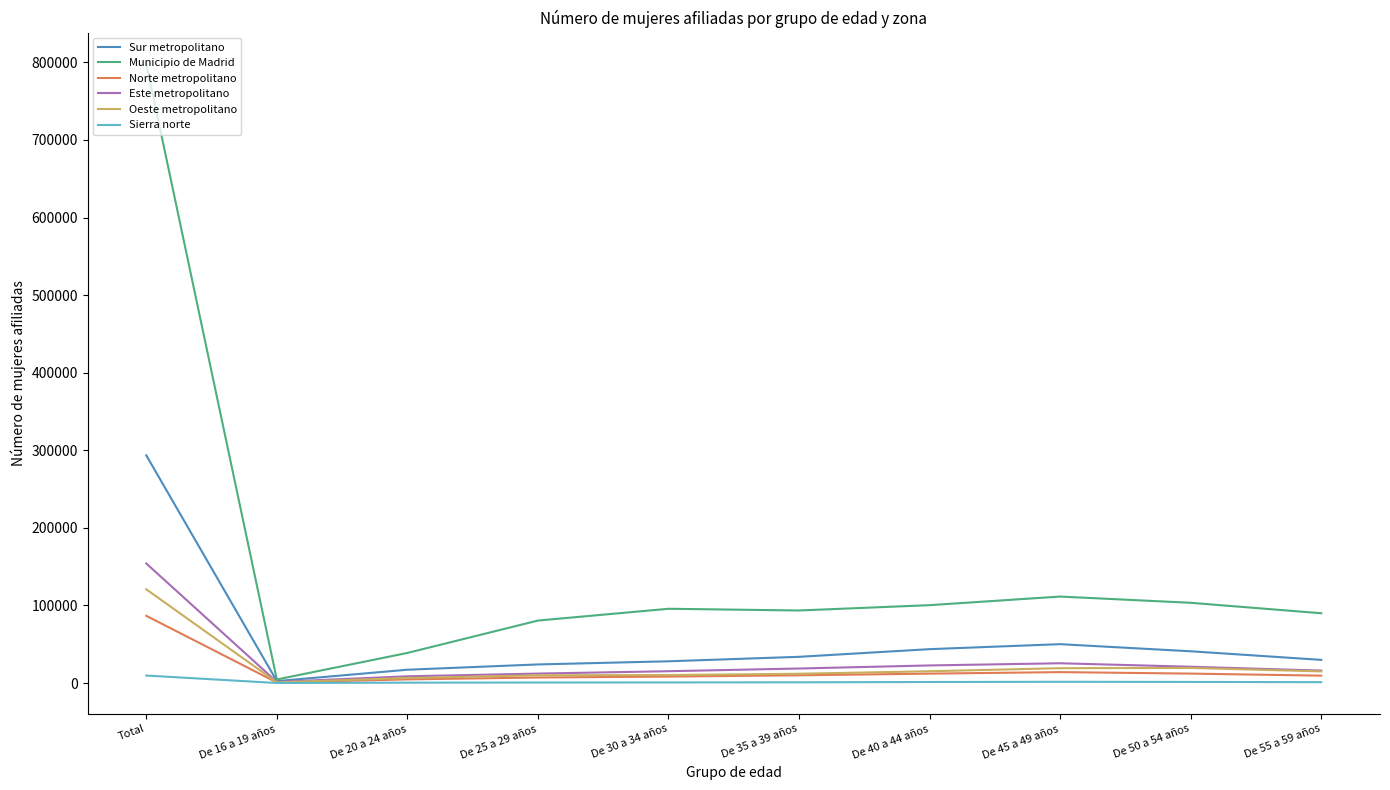

What position from the right is Total?

10